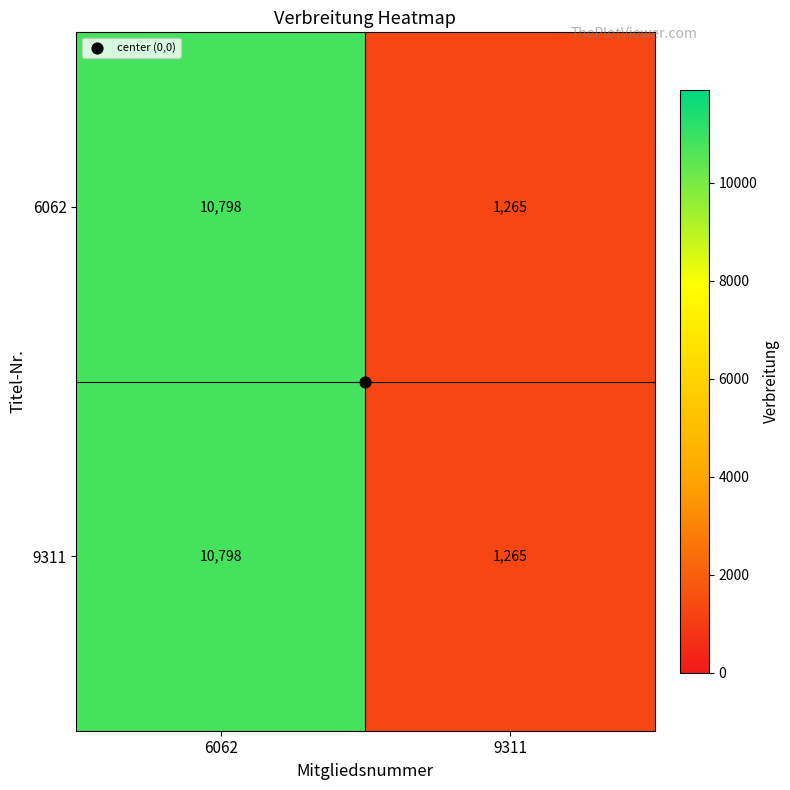

Which category has the lowest value in the 9311 series?

9311